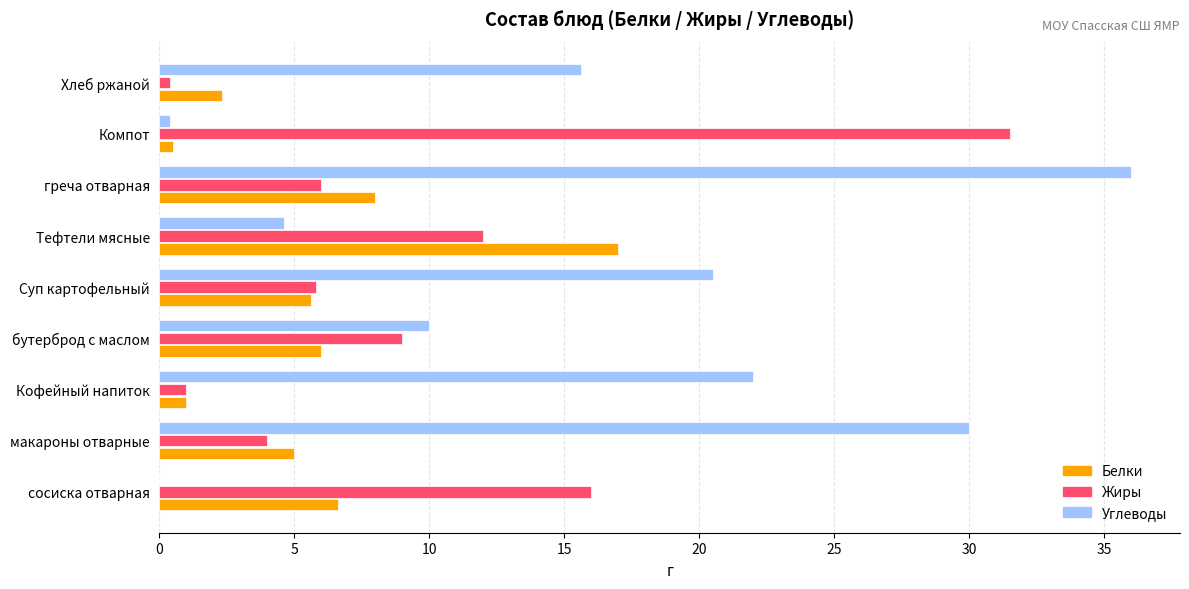

Which series has the largest total across all categories?

Углеводы